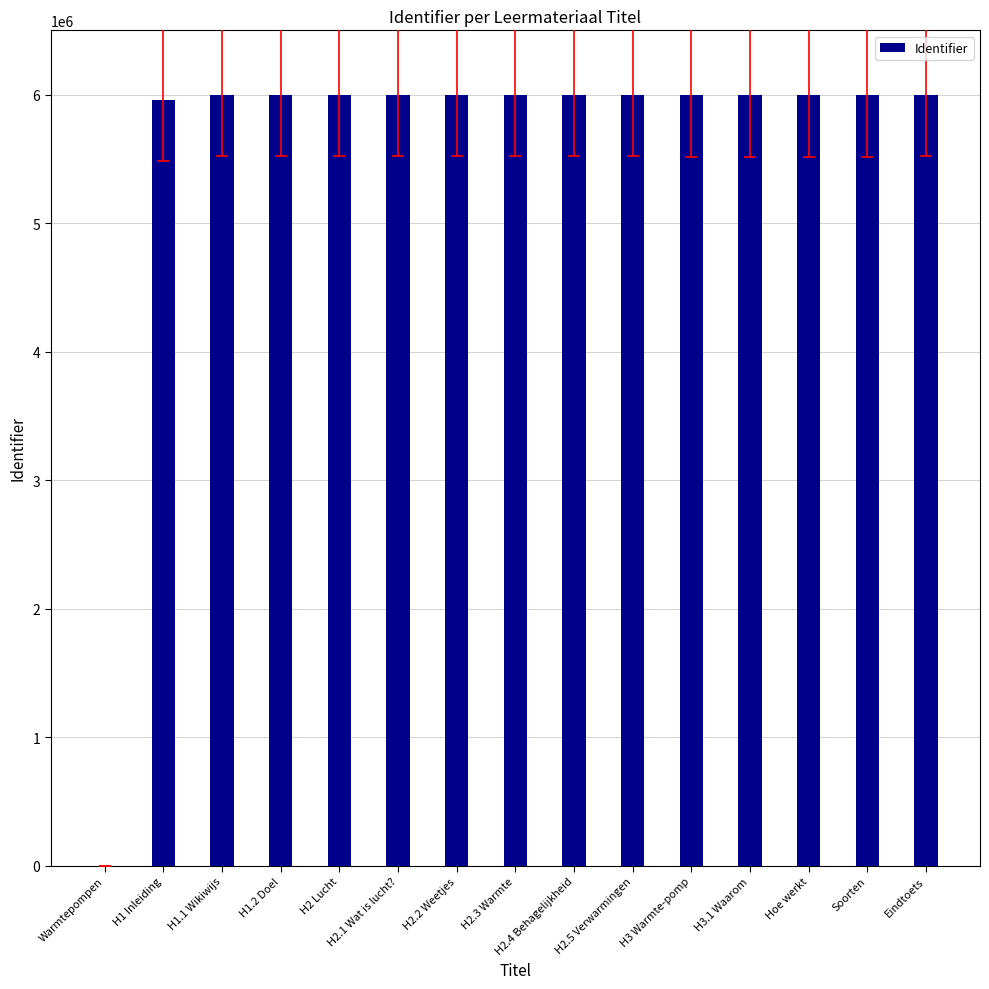

What is the ratio of the value at H1.1 Wikiwijs to the value at H1.2 Doel?

1.0